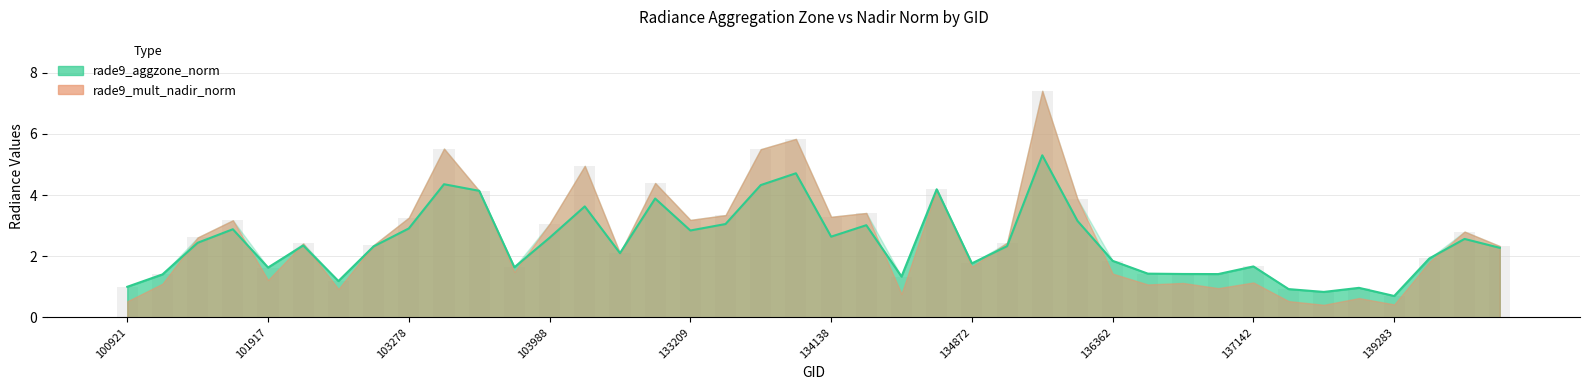

How many values in the rade9_aggzone_norm series exceed 2?

23